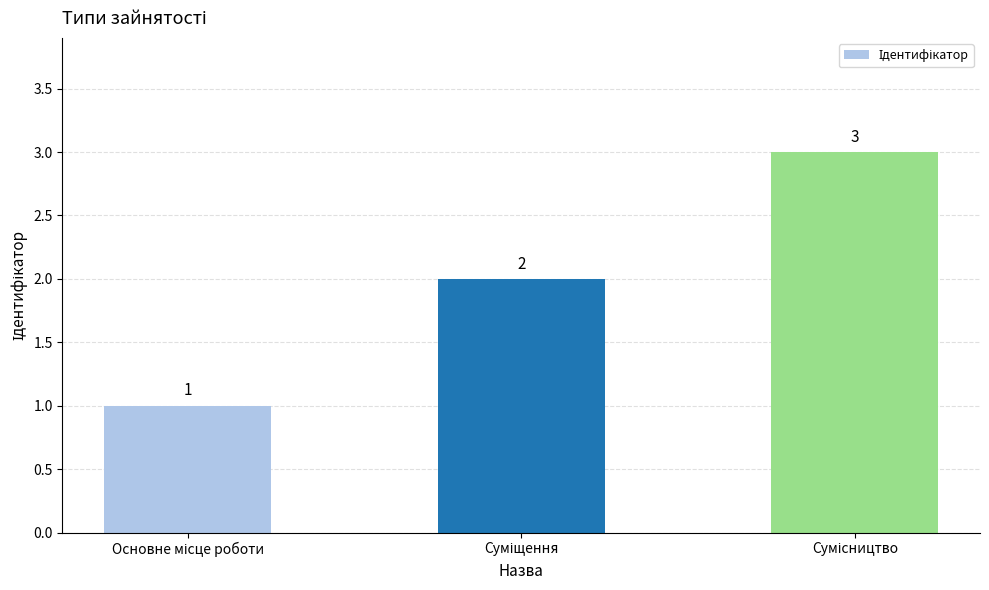

How many values are between 1 and 3?

3